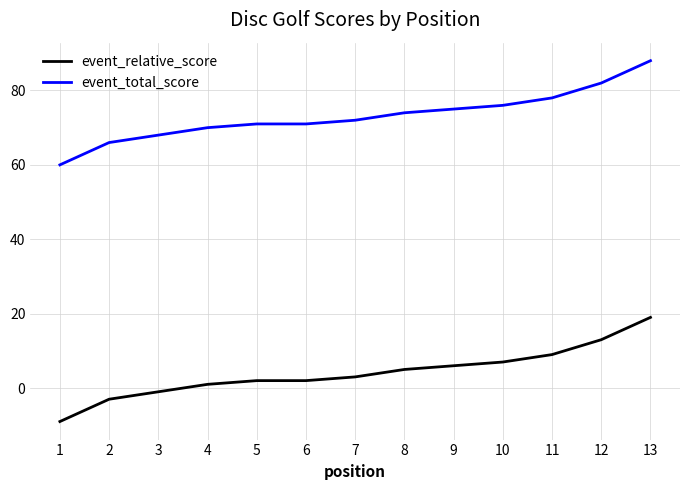

True or false: event_total_score and event_relative_score intersect in this chart.

False